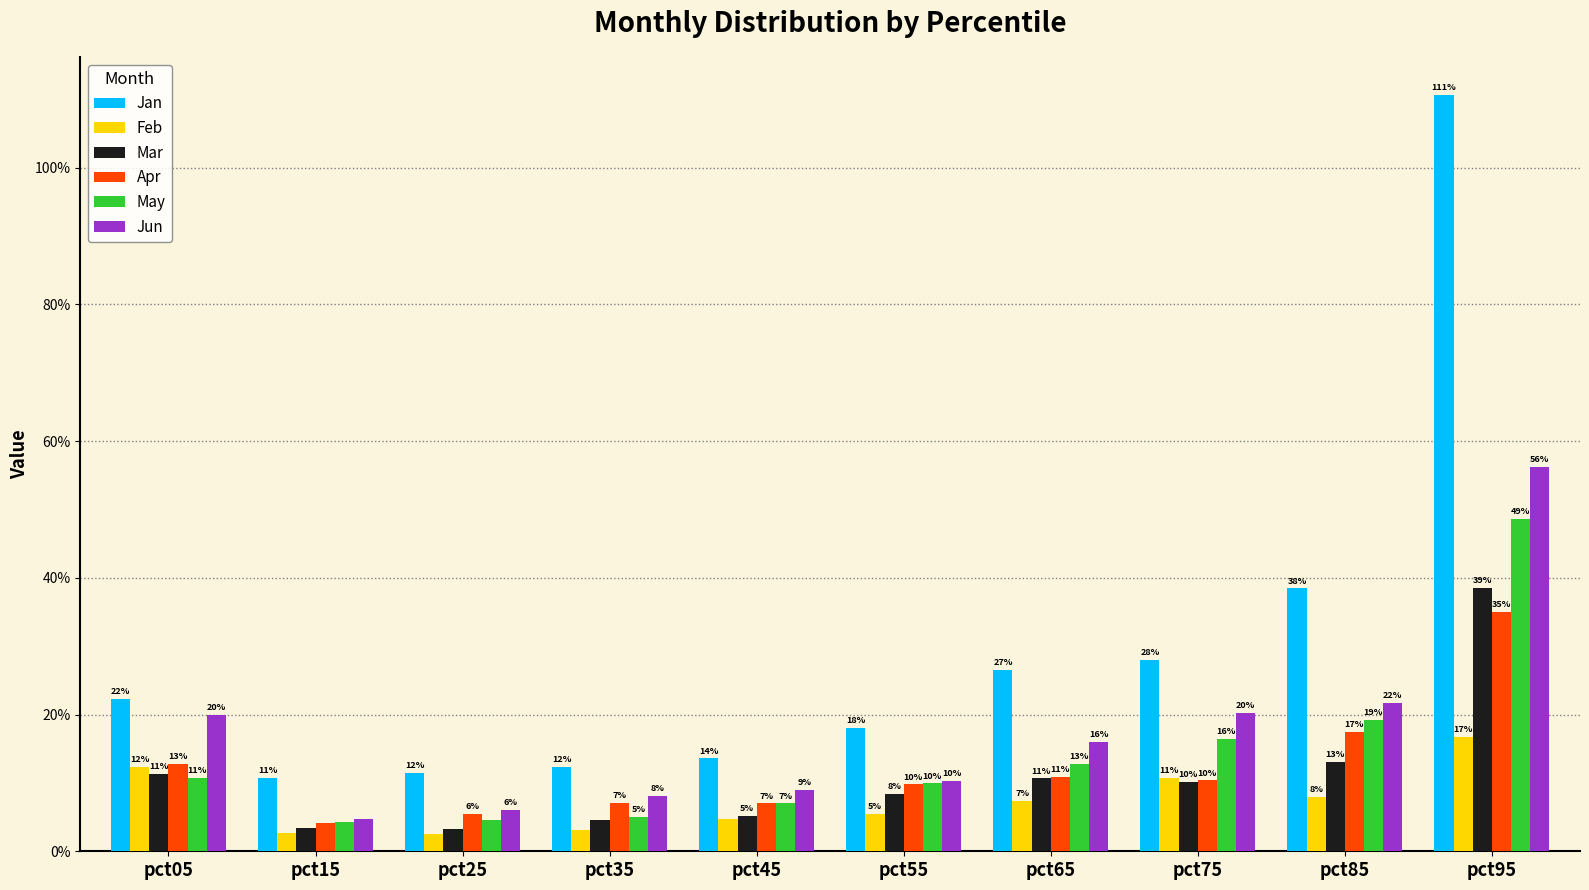

At how many categories does at least one series exceed 0?

10